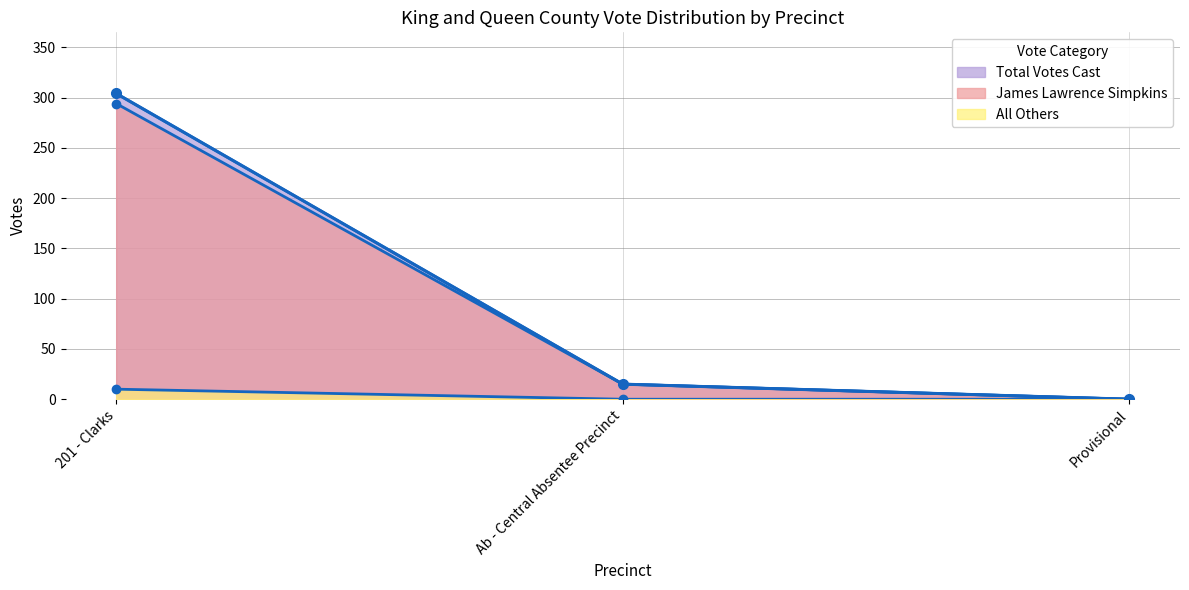

Which series has the widest spread of values?

Total Votes Cast